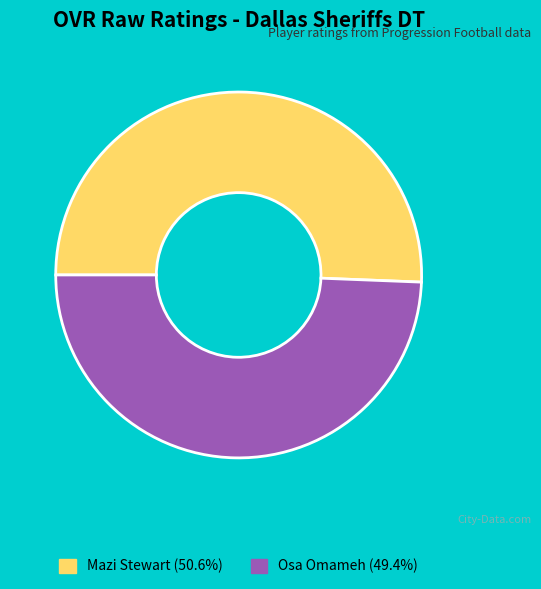

Is Mazi Stewart (50.6%) the majority of the pie?

Yes